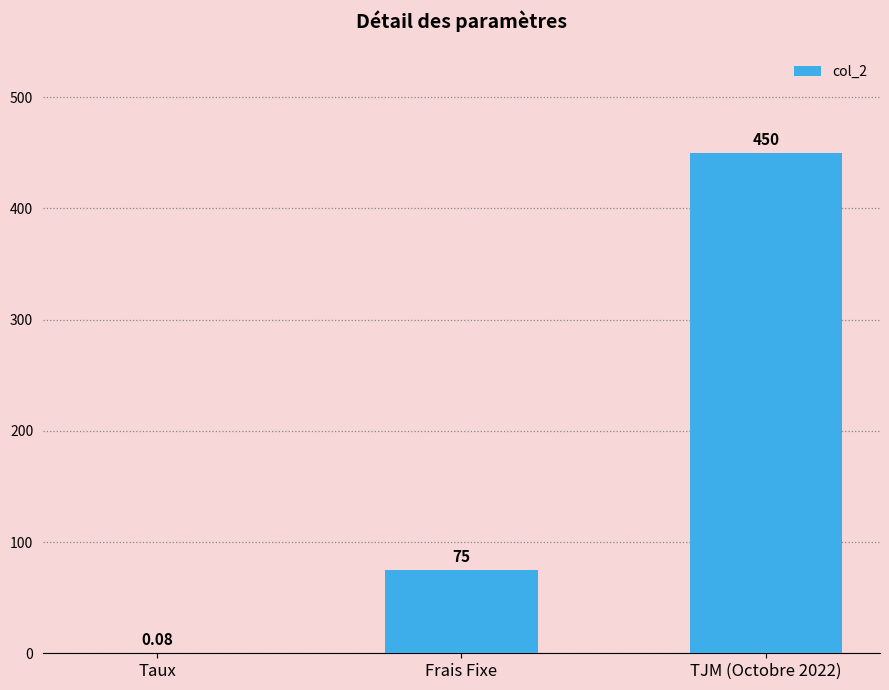

What is the change in value from Frais Fixe to TJM (Octobre 2022)?

+375.0